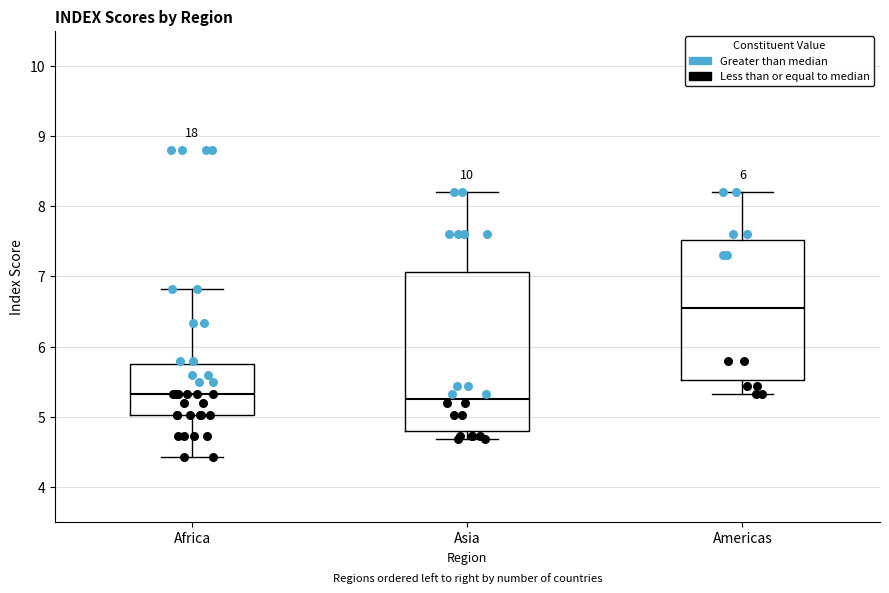

Comparing the boxes themselves (not the whiskers), which one is the tallest?

Asia